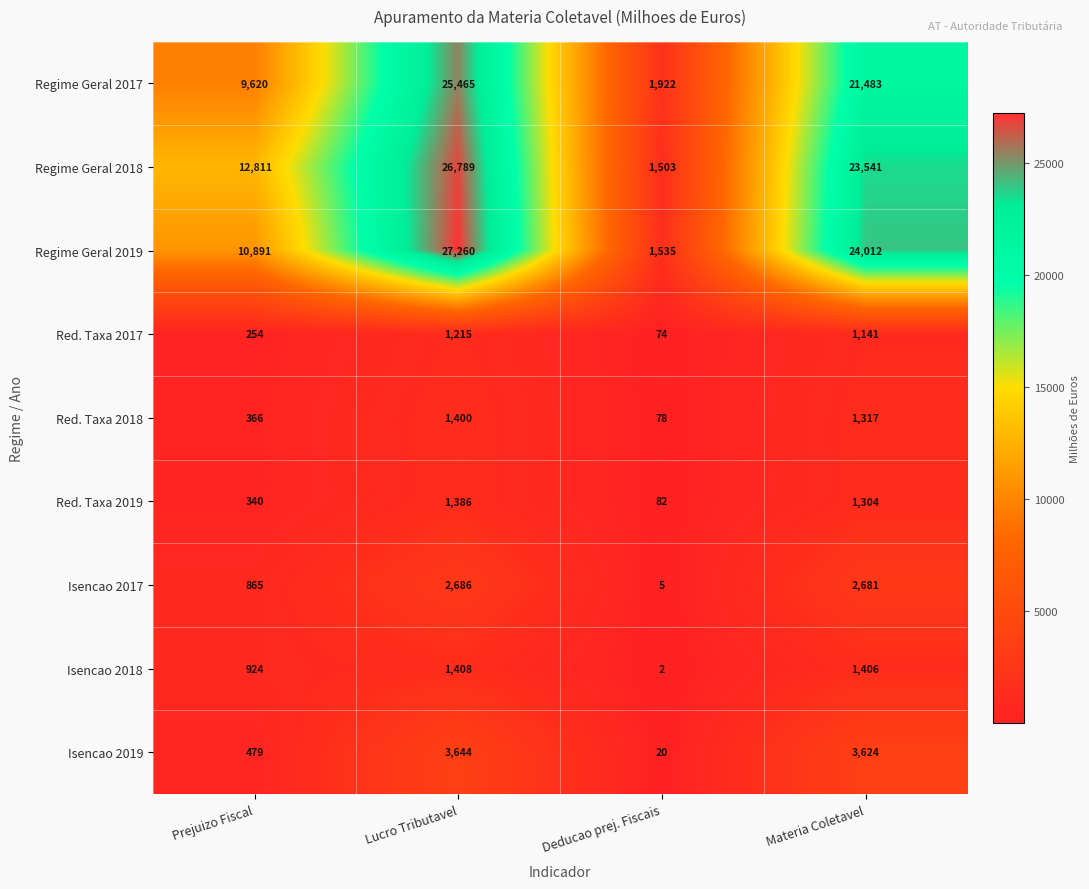

Is it true that Isencao 2019 equals 3624 at Materia Coletavel?

True